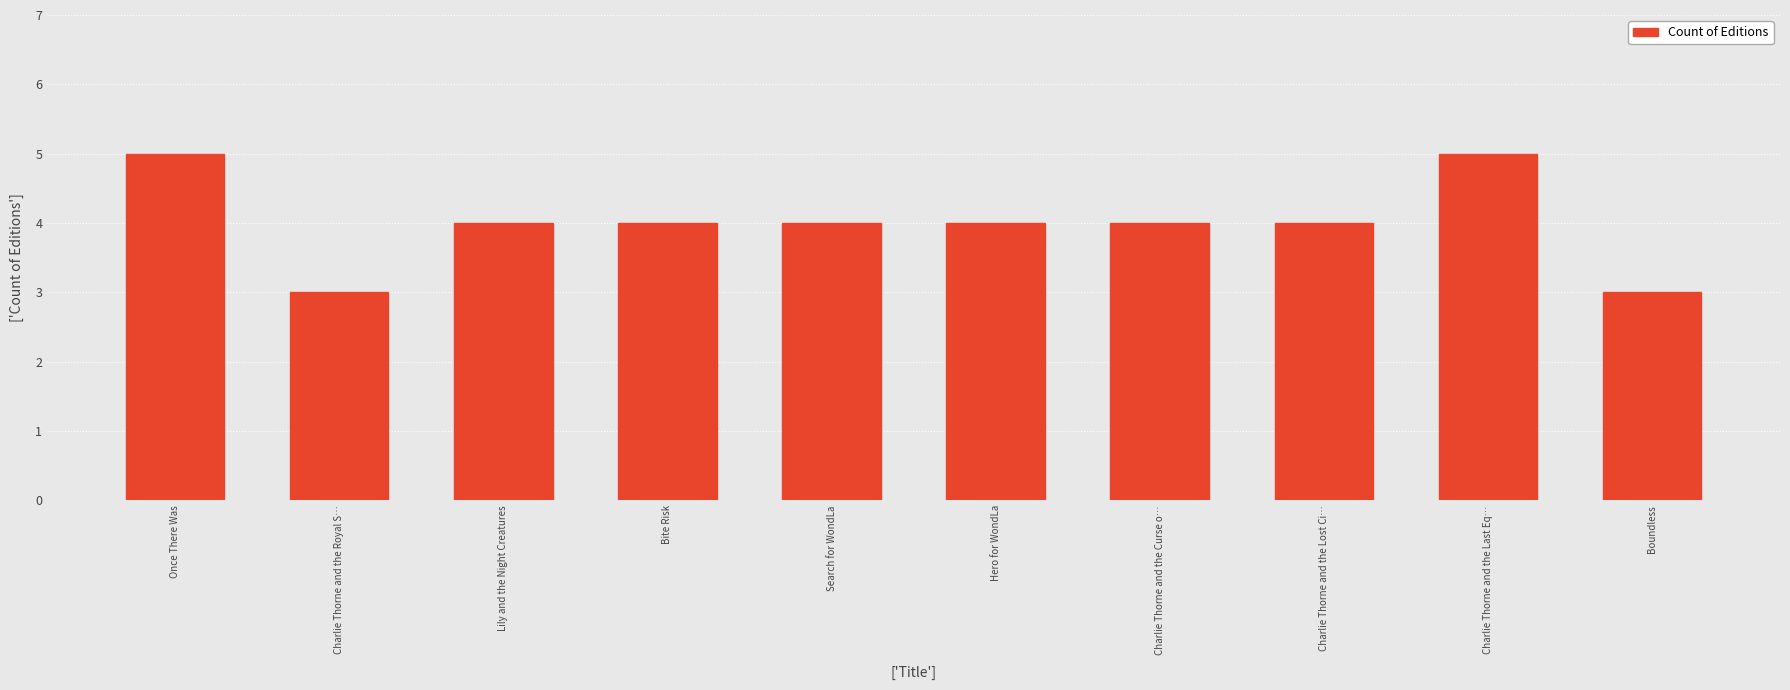

What is the minimum value shown in the chart?

3